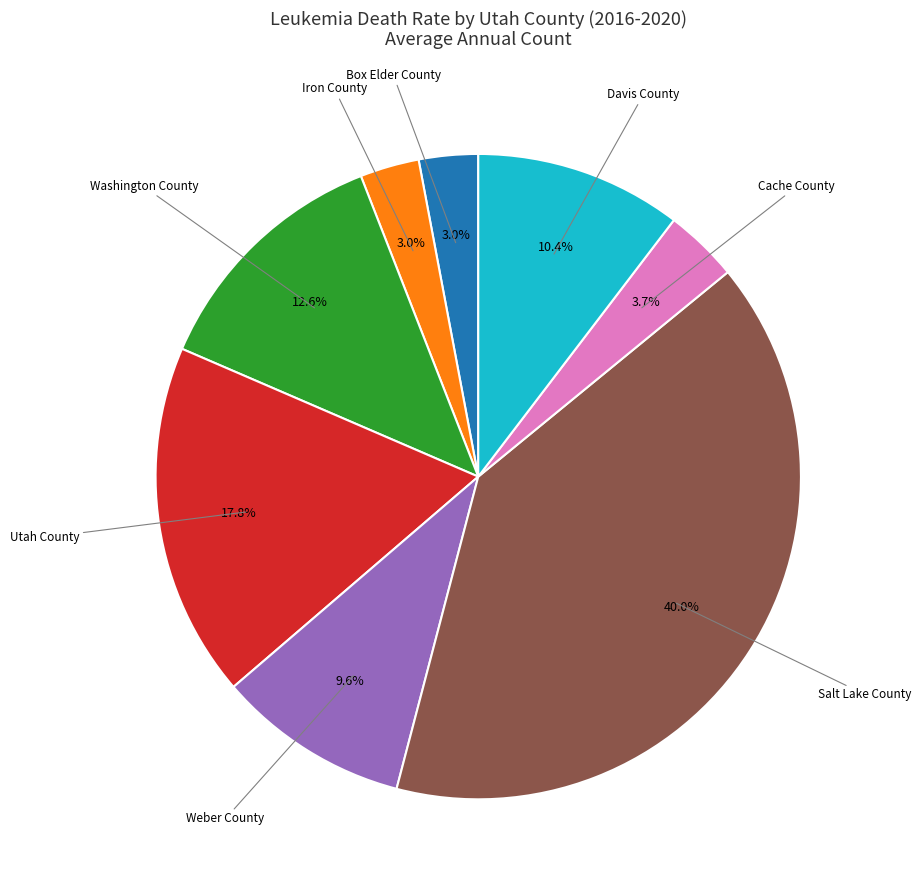

How many slices are in this pie chart?

8